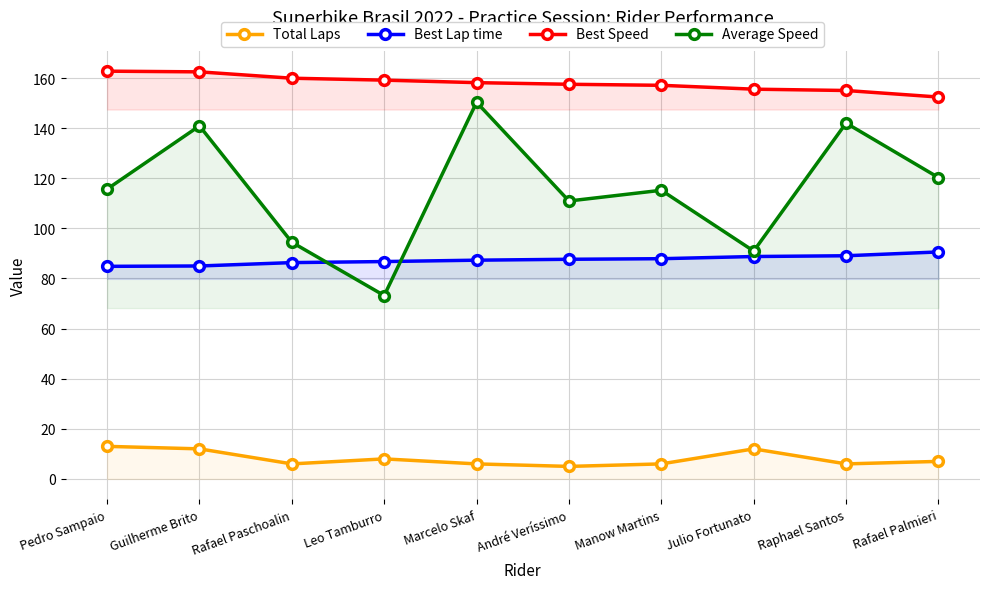

Which category has the lowest value in the Total Laps series?

André Veríssimo